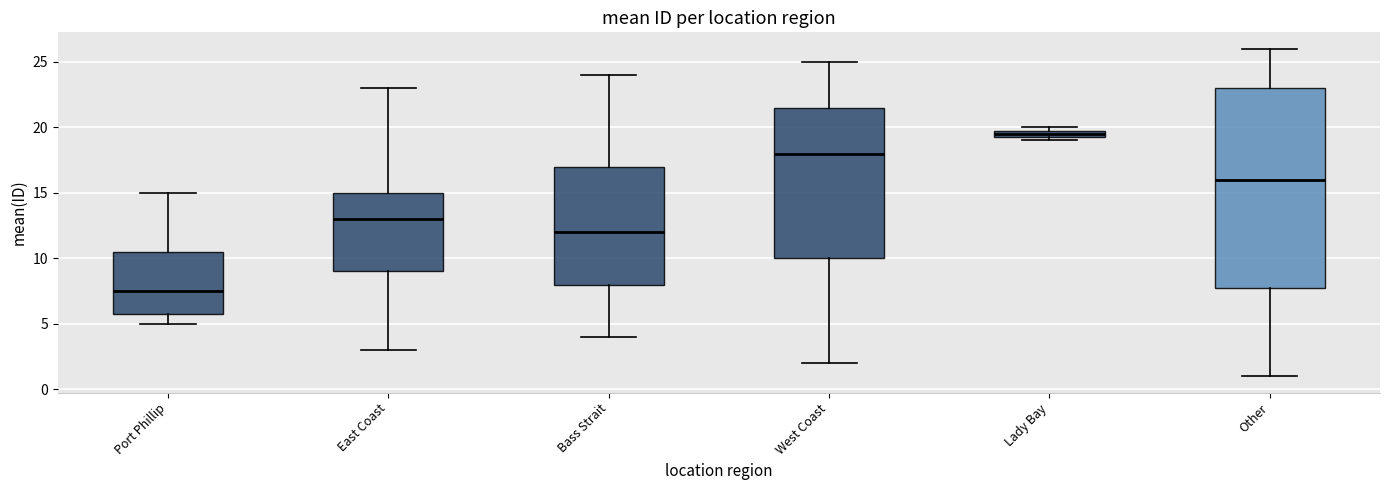

Which box has the lowest median line?

Port Phillip